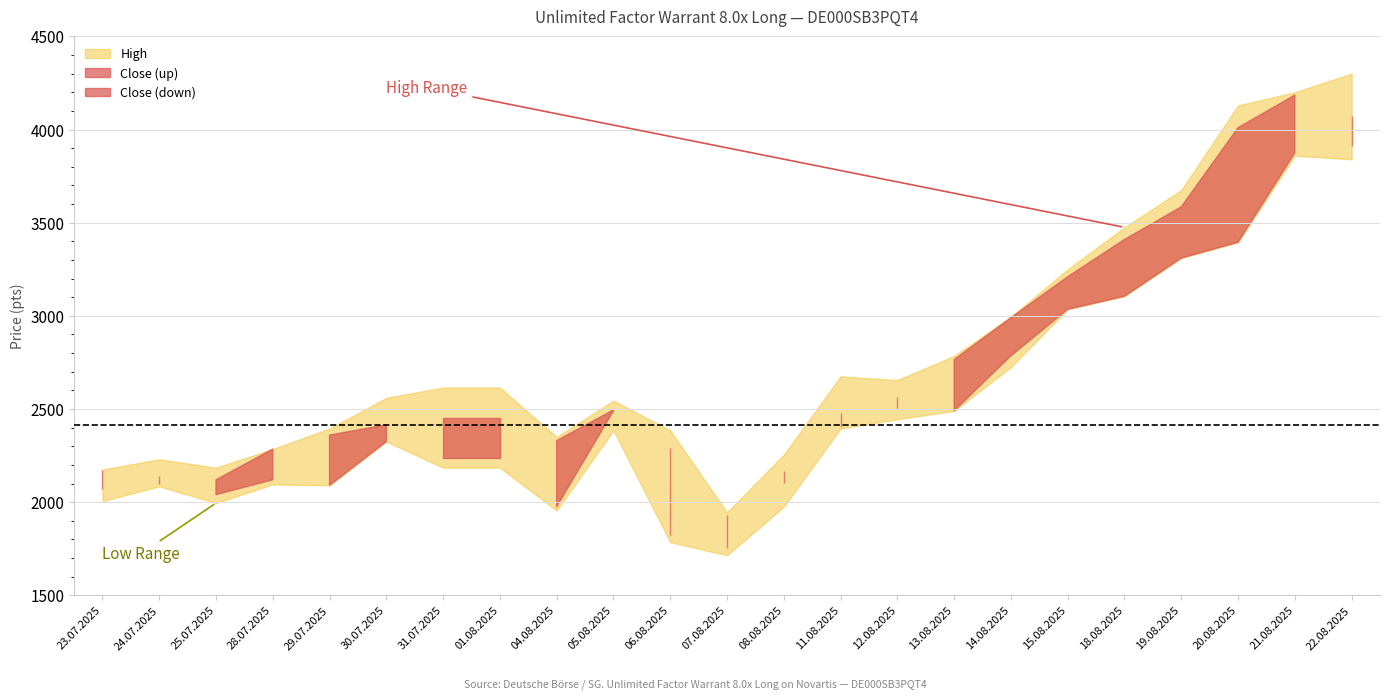

Where is the first local minimum for Open?

24.07.2025